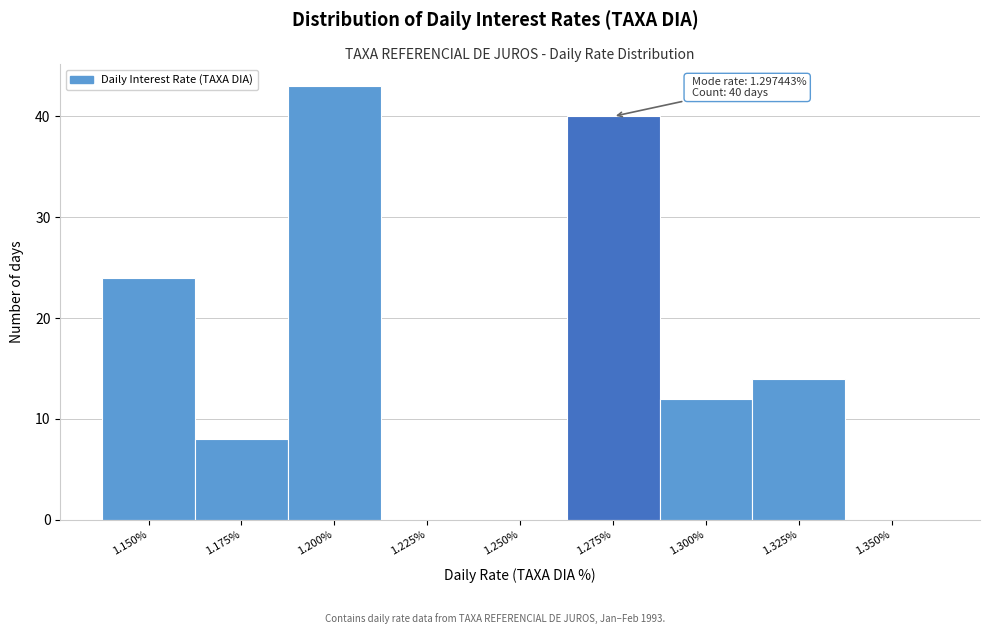

Reading left to right, extract all data points from this chart.

1.150%=24	1.175%=8	1.200%=43	1.225%=0	1.250%=0	1.275%=40	1.300%=12	1.325%=14	1.350%=0